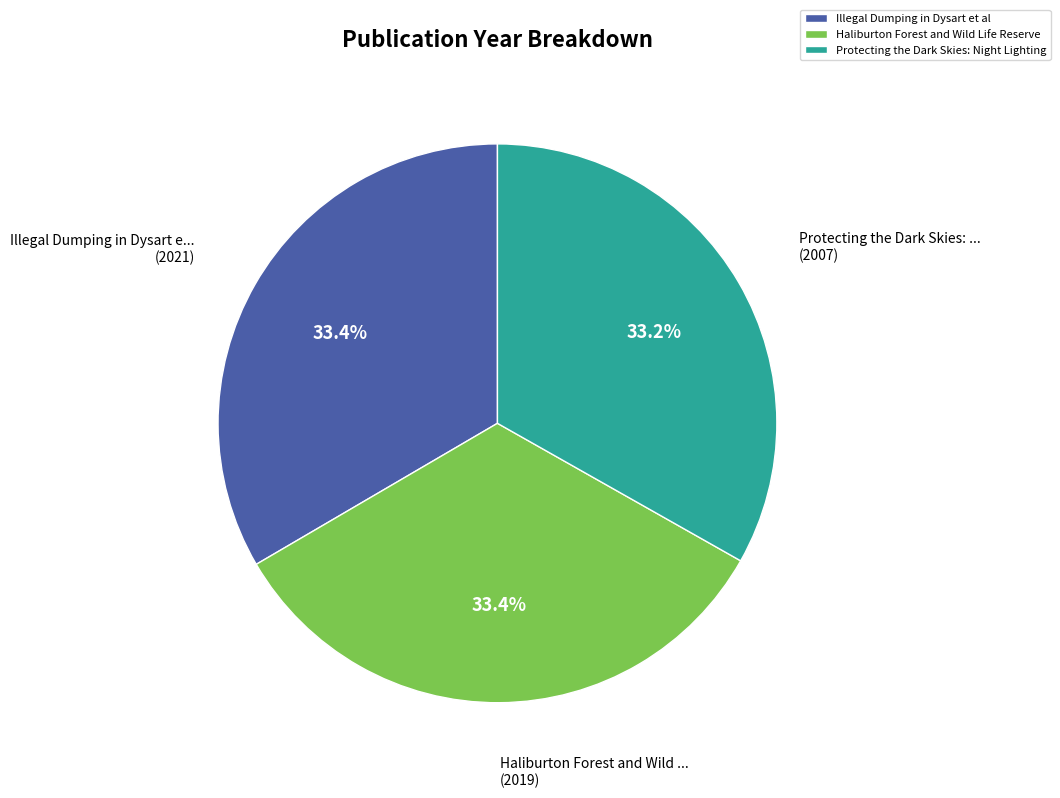

Count the number of slices in the pie.

3